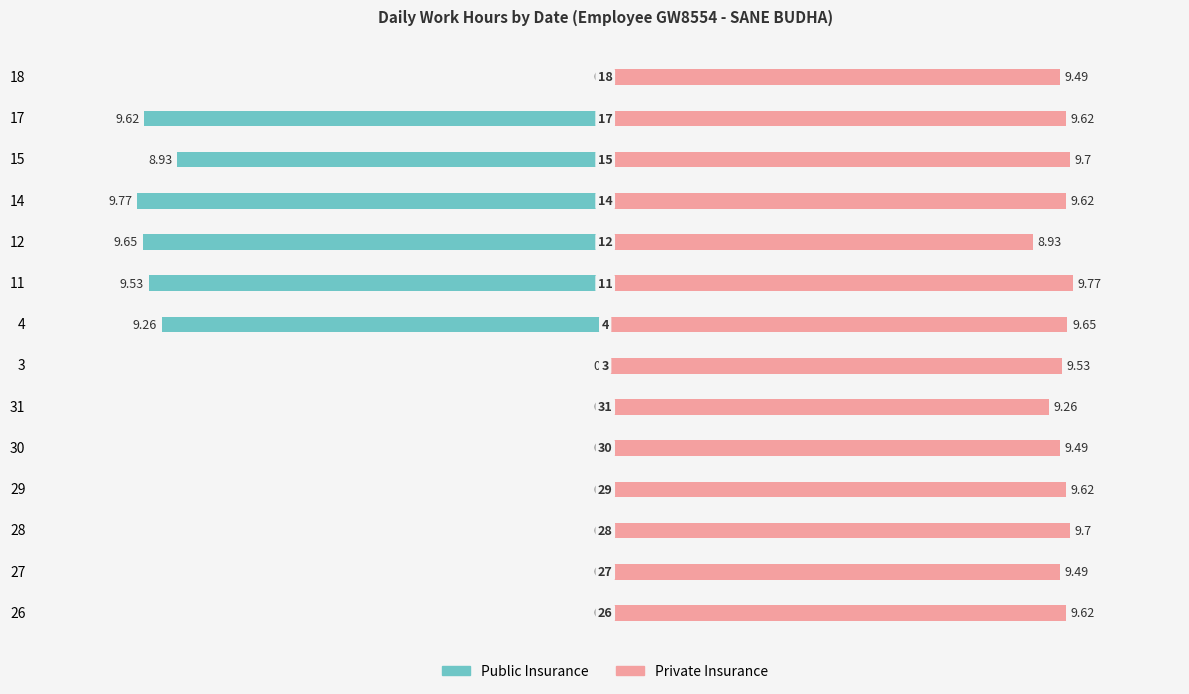

The Public Insurance series shows -6.6 at 30. True or false?

False